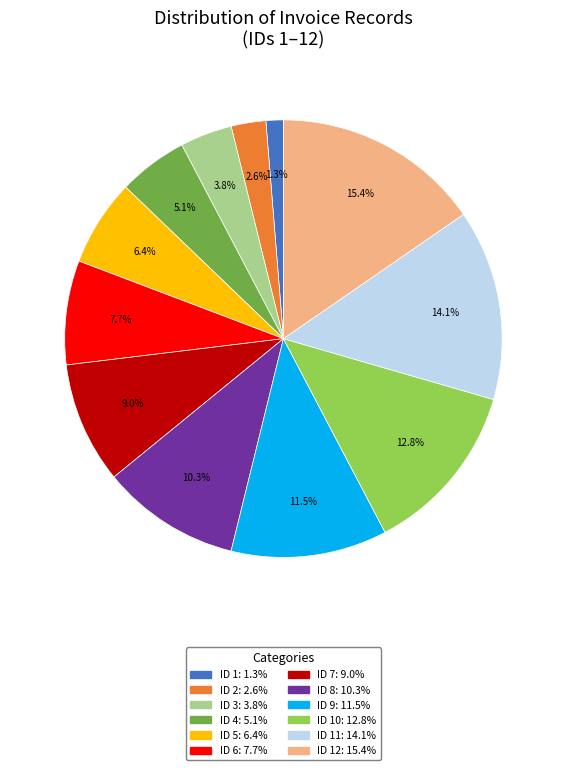

How many segments does this pie chart have?

12